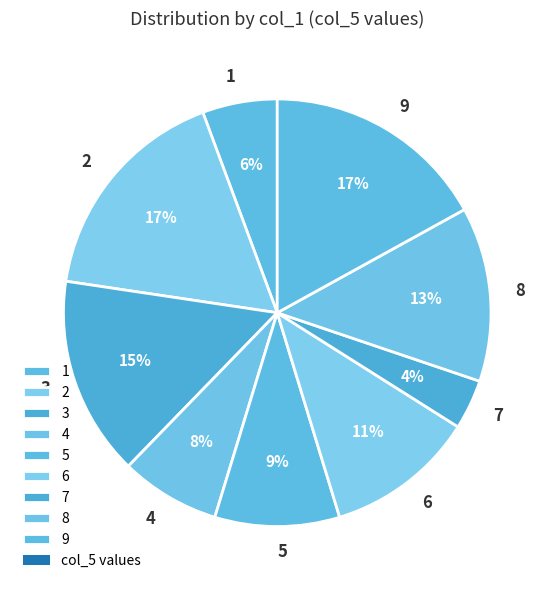

Is there a majority slice in this chart?

No